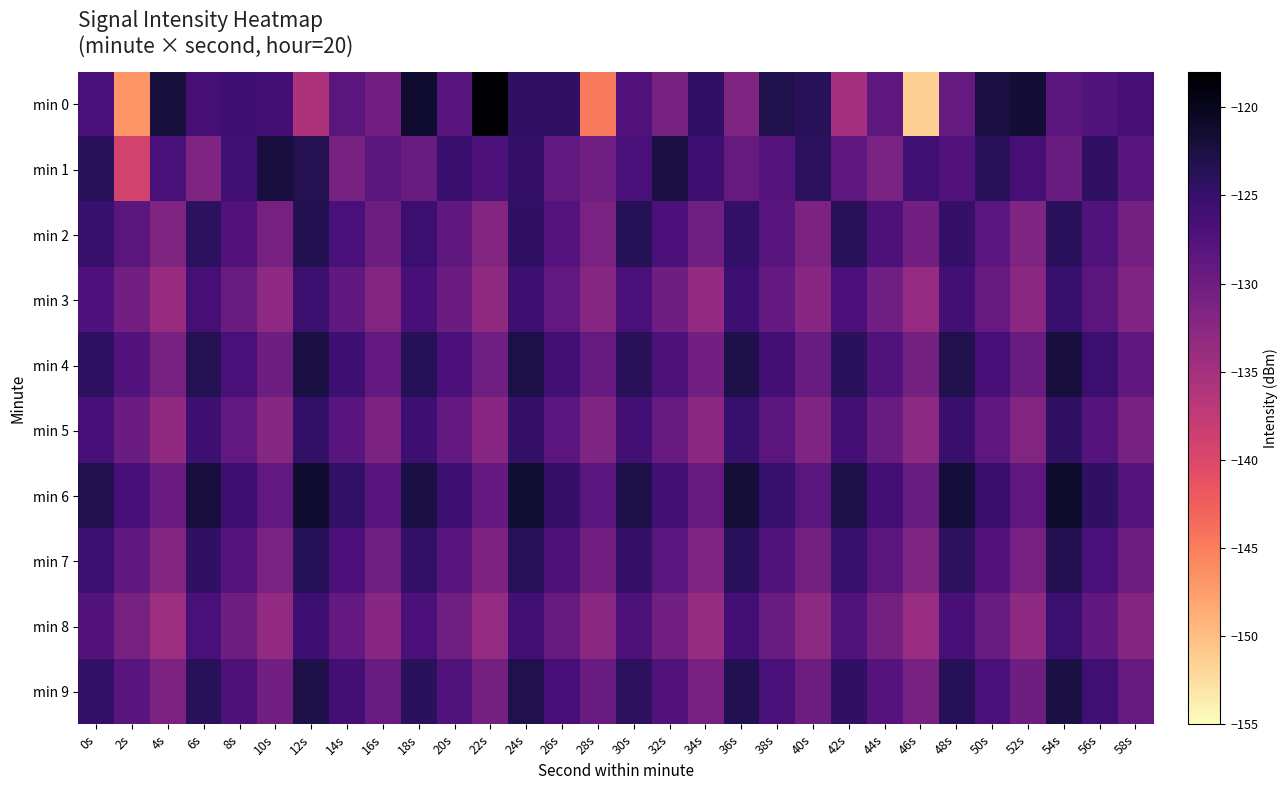

At which category is the sum across all series the highest?

24s